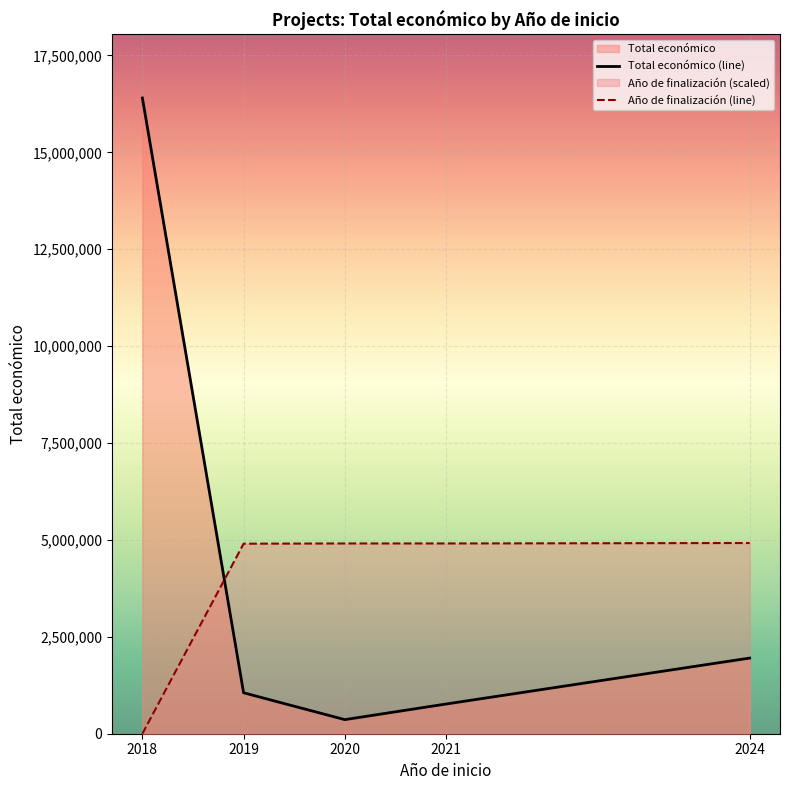

How many intersections are there between Año de finalización (line) and Total económico (line)?

1